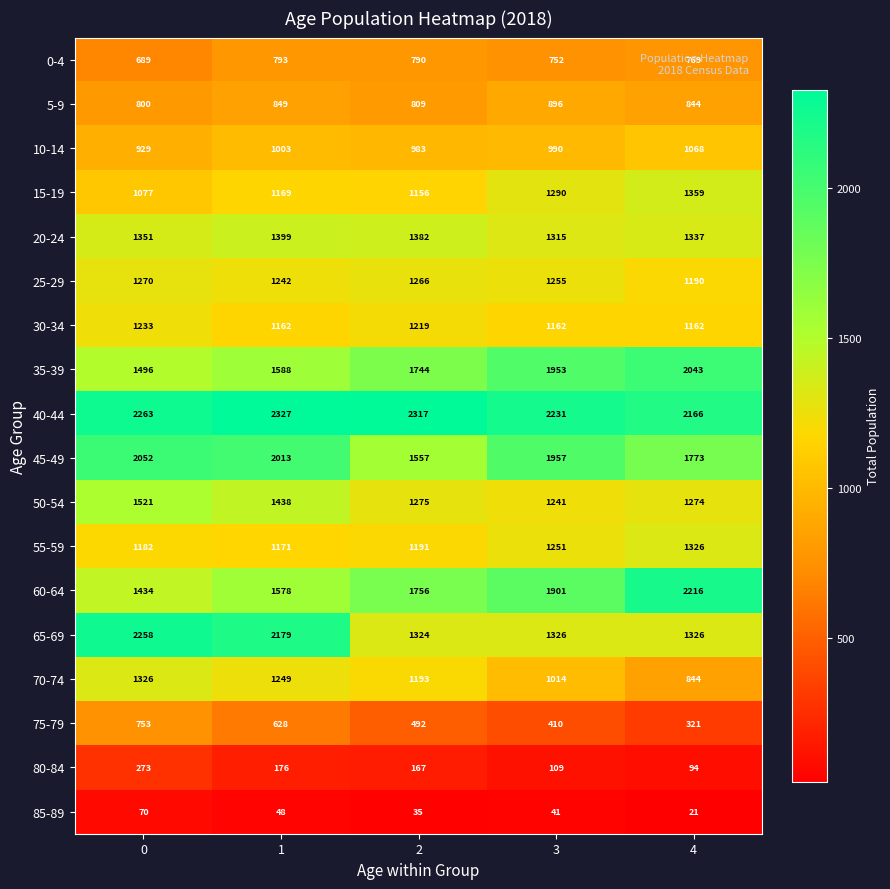

Is it true that 20-24 equals 2210 at 1?

False